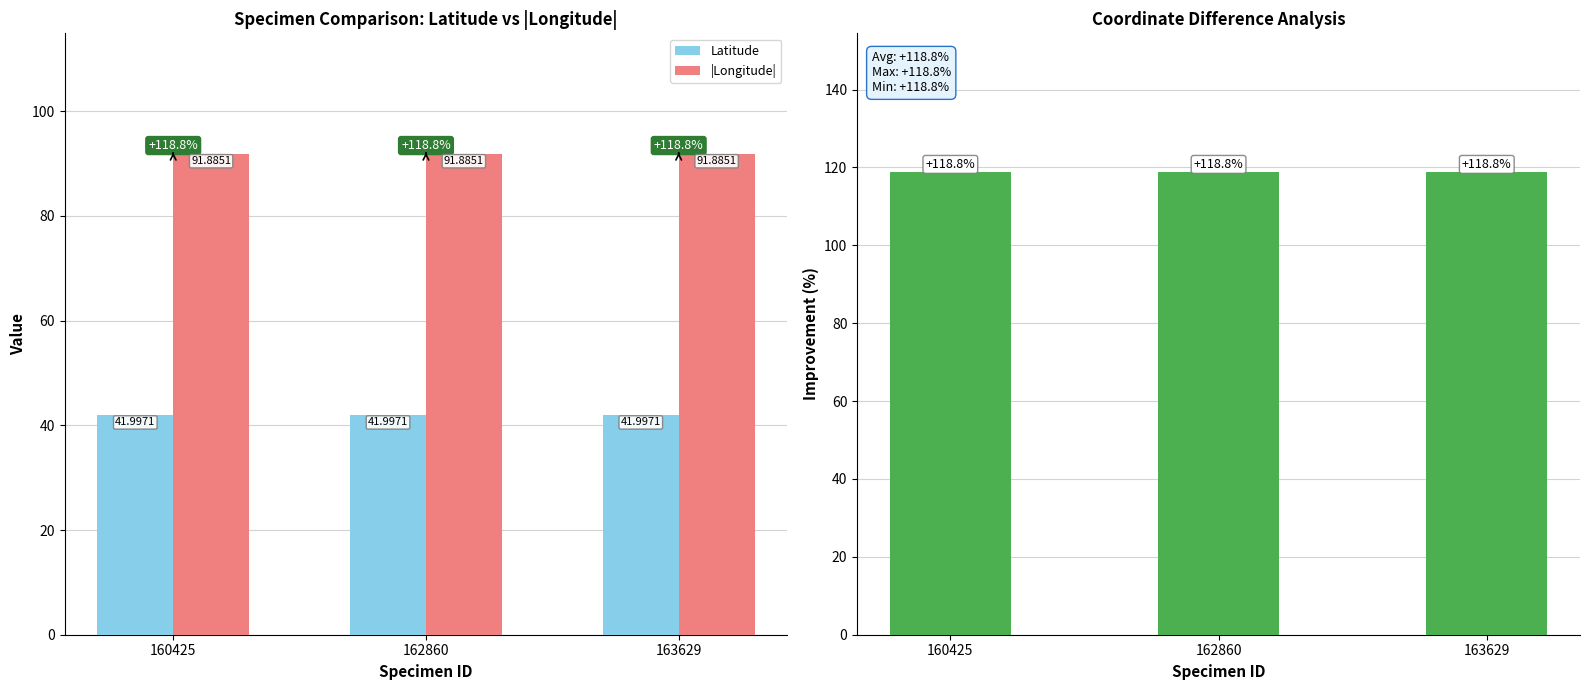

What is the average value of the |Longitude| series?

91.9